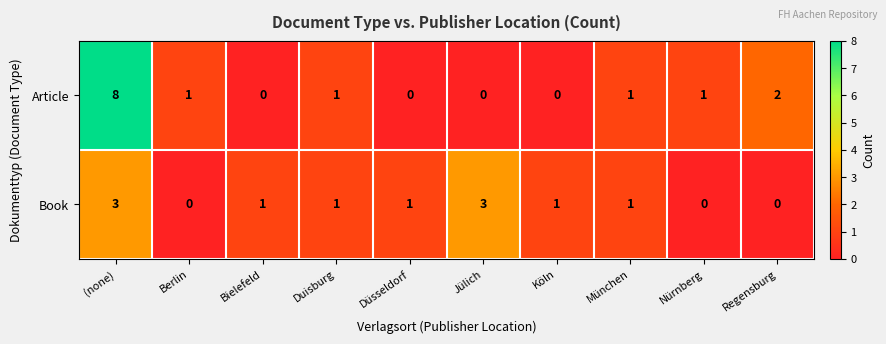

List the series in order of their overall mean, lowest first.

Book, Article